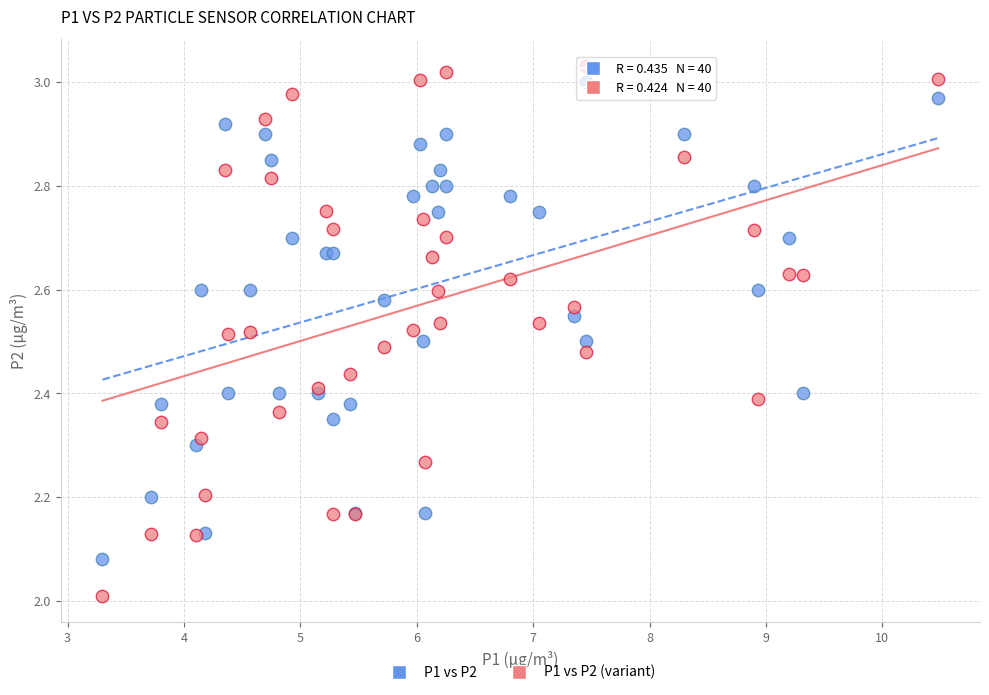

Which series has the largest Y range (max minus min)?

P1 vs P2 (variant)